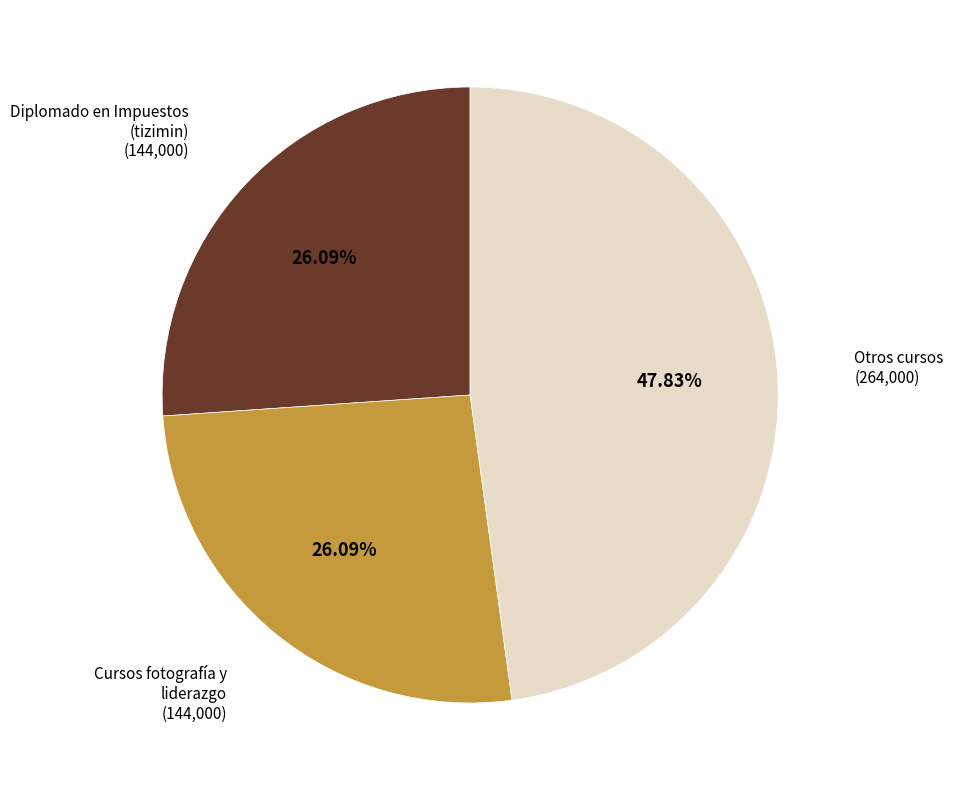

Is there any slice that represents more than half of the pie?

No